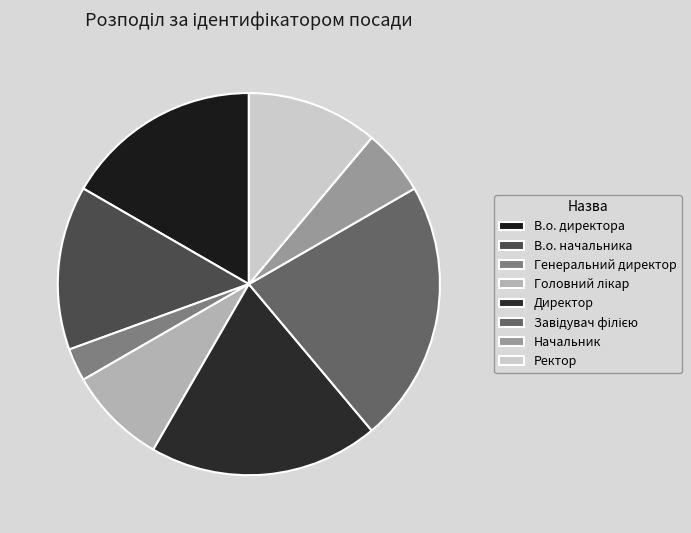

To the nearest percent, what is the average slice percentage?

12%